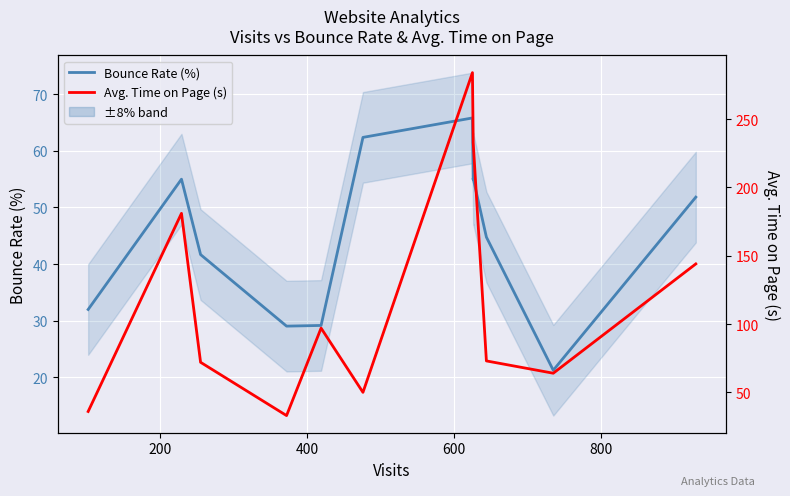

True or false: Bounce Rate (%) has more than 0 interior local peaks.

True